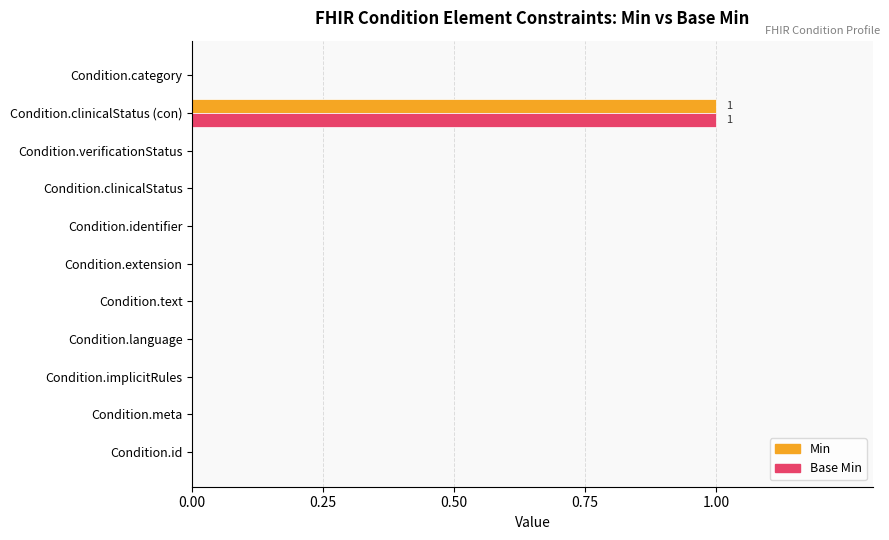

Which category has the highest value across all series?

Condition.clinicalStatus (con)